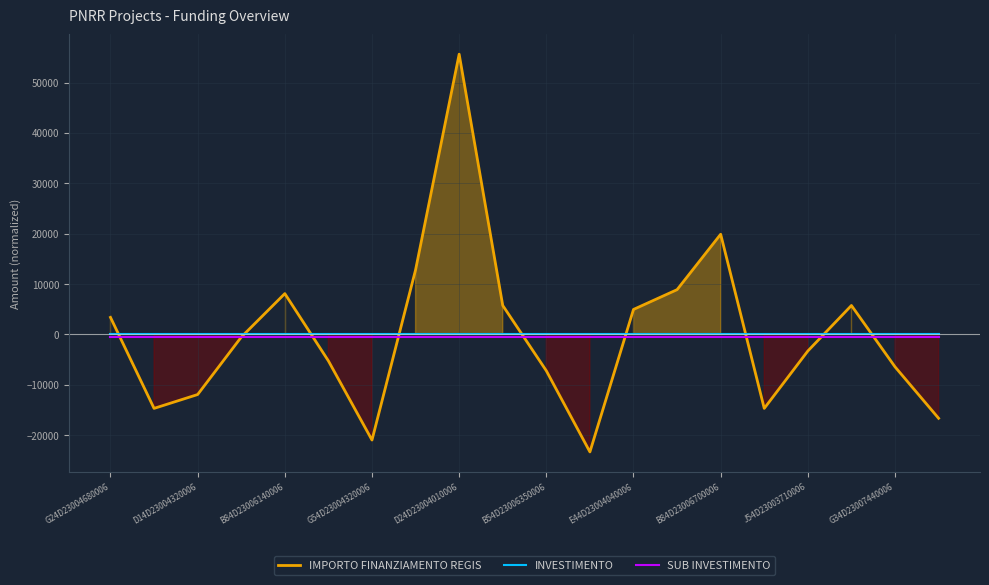

Which series has the largest range (max minus min)?

IMPORTO FINANZIAMENTO REGIS